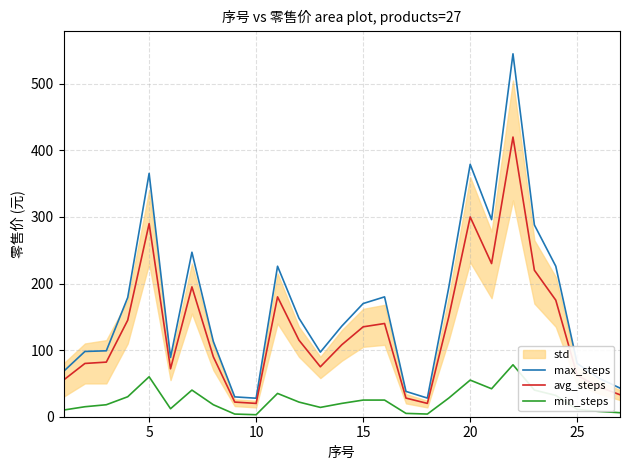

What is the minimum value for max_steps?

27.8